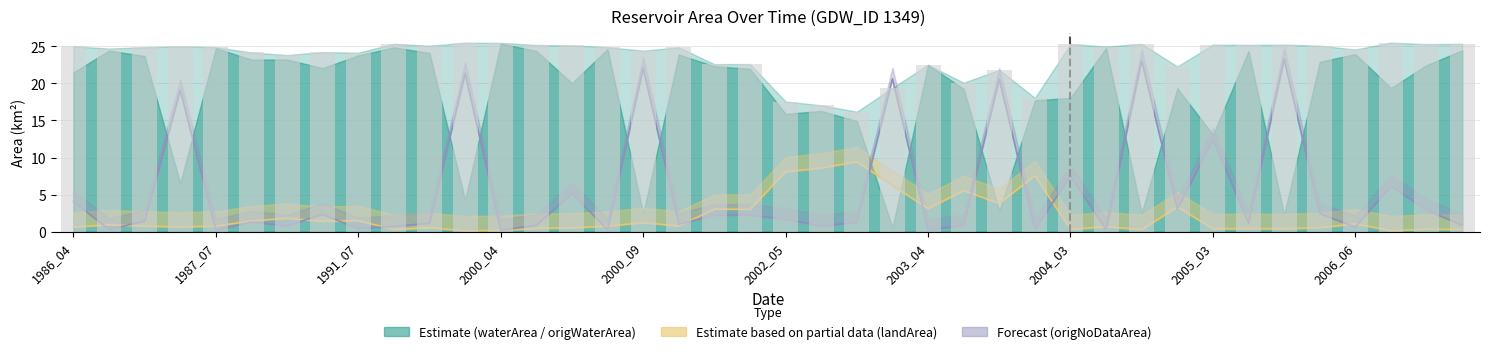

At how many categories does at least one series exceed 19?

36